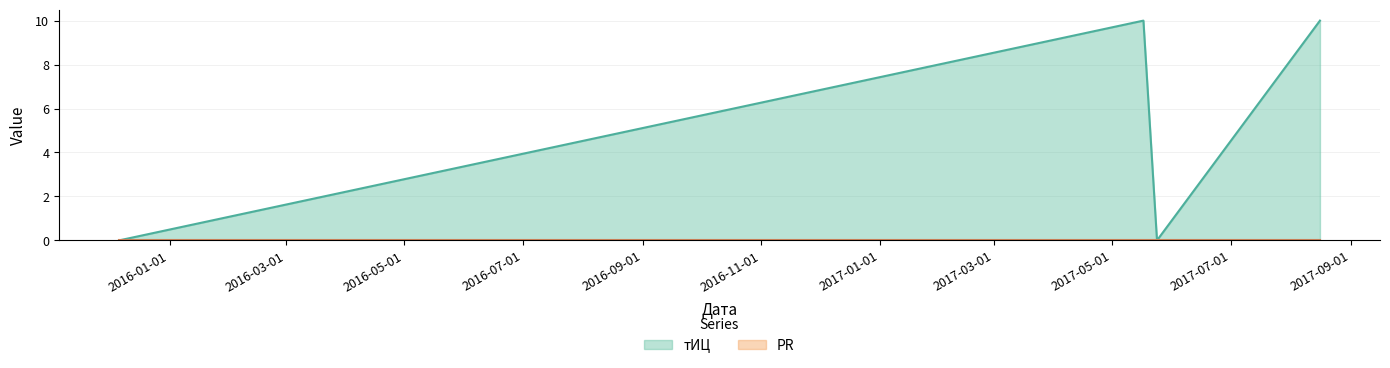

How many values are above zero?

2